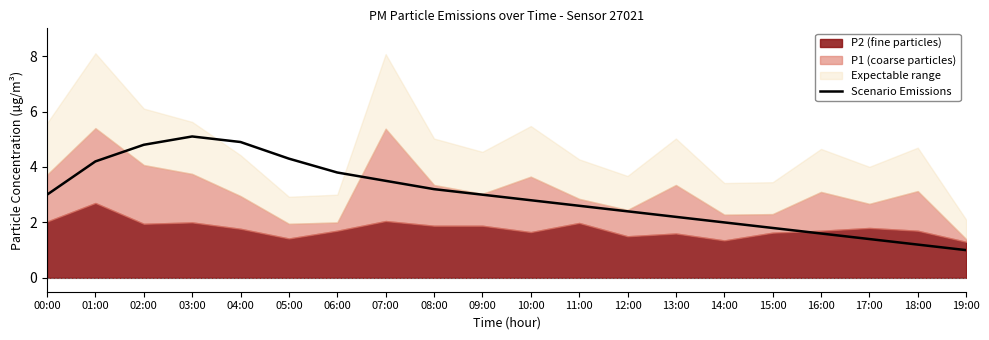

Reading left to right, what are all the values shown in this chart?

3.0	4.2	4.8	5.1	4.9	4.3	3.8	3.5	3.2	3.0	2.8	2.6	2.4	2.2	2.0	1.8	1.6	1.4	1.2	1.0